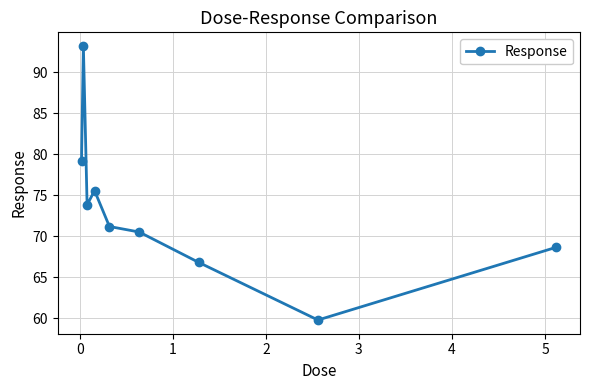

What is the value of the 7th point from the left?

66.8